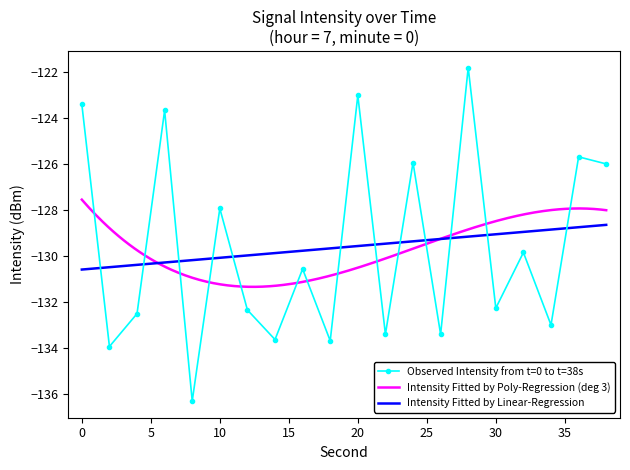

What is the value of the 12th point from the left?

-133.4